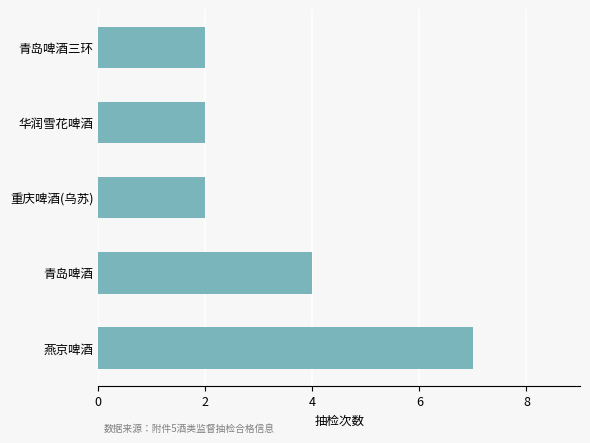

How many data points does each series have?

5